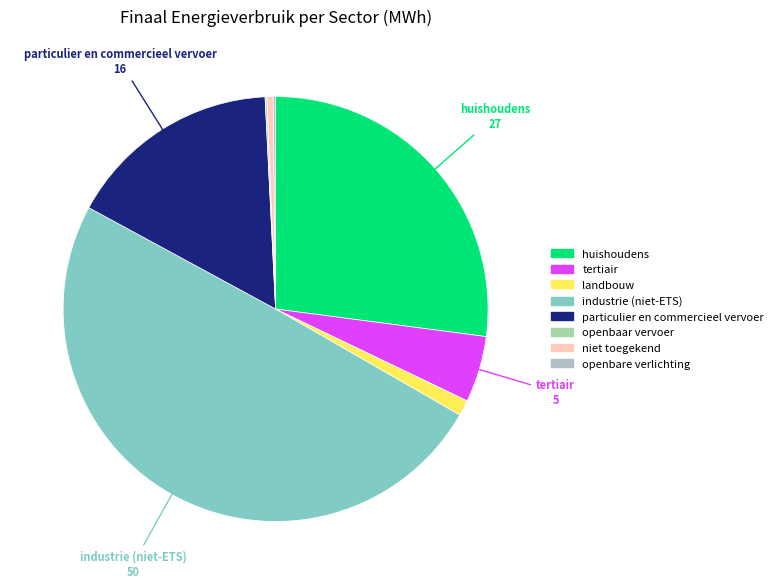

To the nearest percent, what is the average slice percentage?

12%